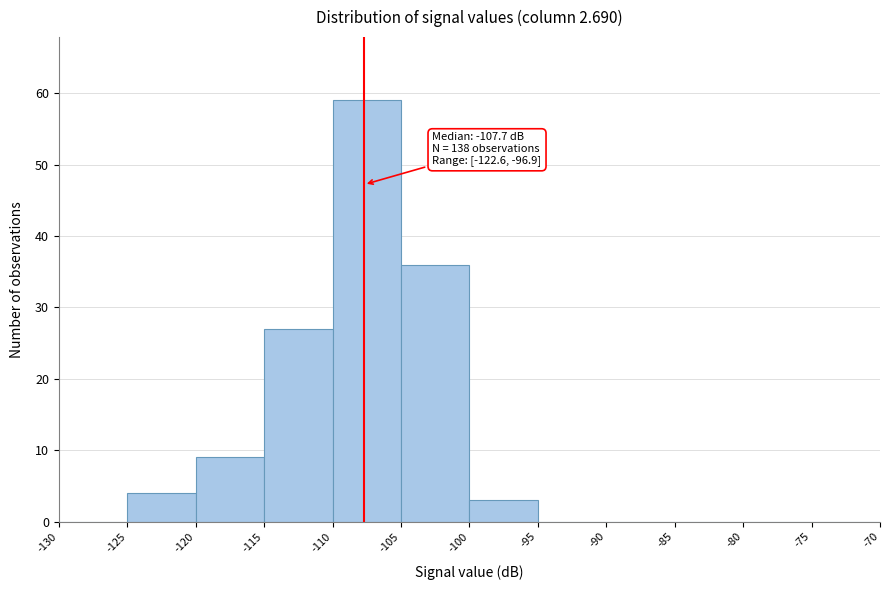

Over which range of the x-axis is the bar tallest?

-110 to -105